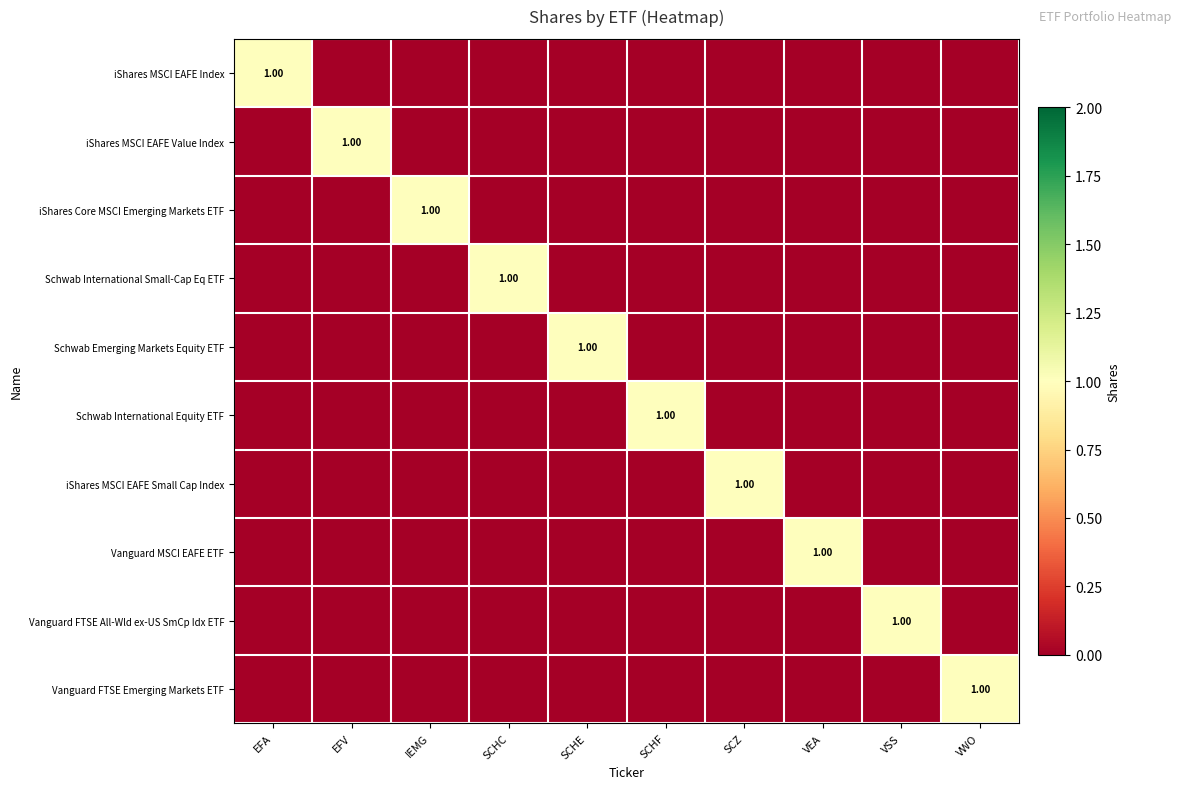

Rank the series at SCHC from lowest to highest value.

iShares MSCI EAFE Index, iShares MSCI EAFE Value Index, iShares Core MSCI Emerging Markets ETF, Schwab Emerging Markets Equity ETF, Schwab International Equity ETF, iShares MSCI EAFE Small Cap Index, Vanguard MSCI EAFE ETF, Vanguard FTSE All-Wld ex-US SmCp Idx ETF, Vanguard FTSE Emerging Markets ETF, Schwab International Small-Cap Eq ETF